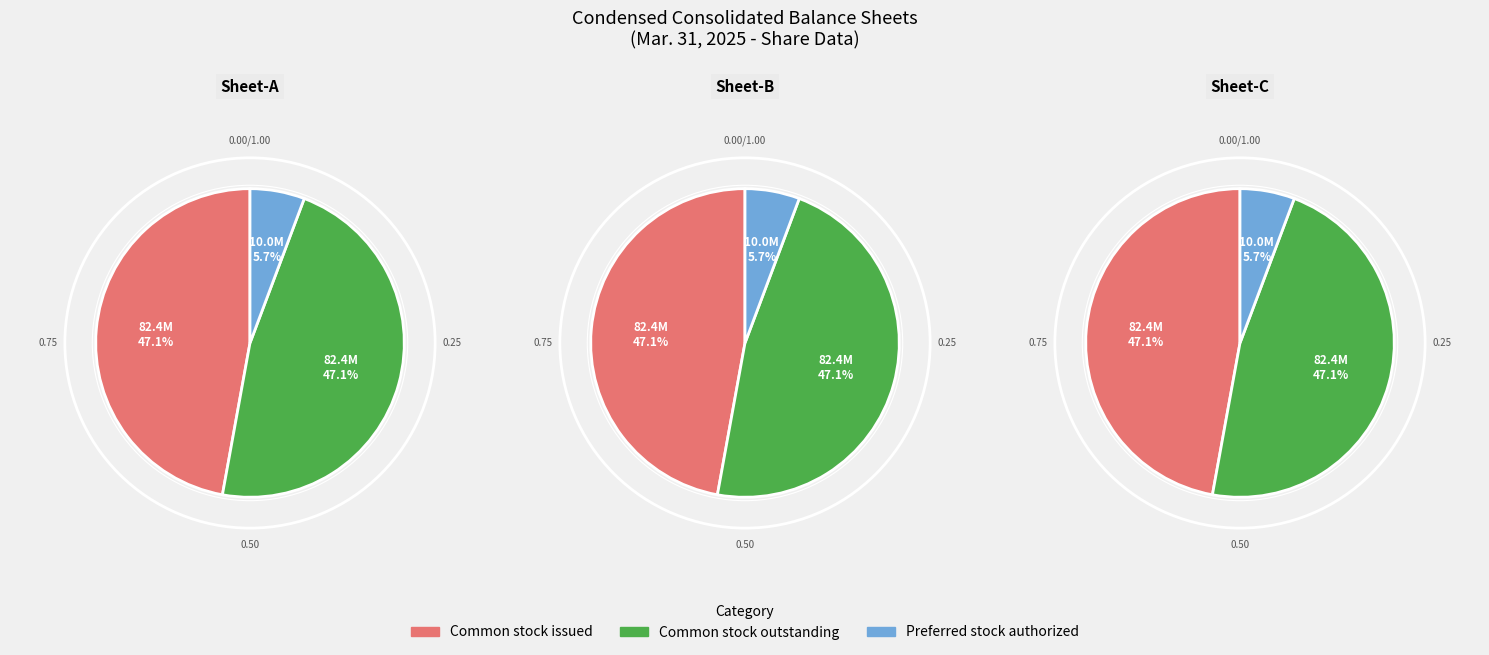

Which category has the smallest portion of the pie?

Preferred stock, shares authorized